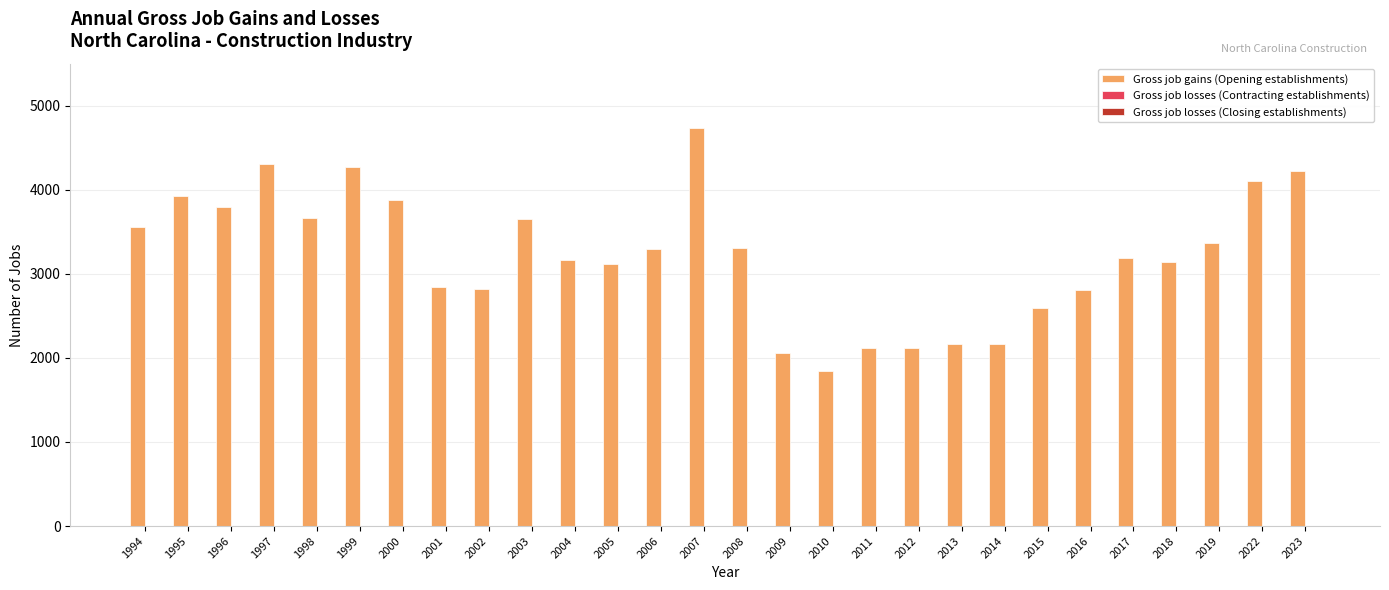

Count the number of data series in this chart.

1